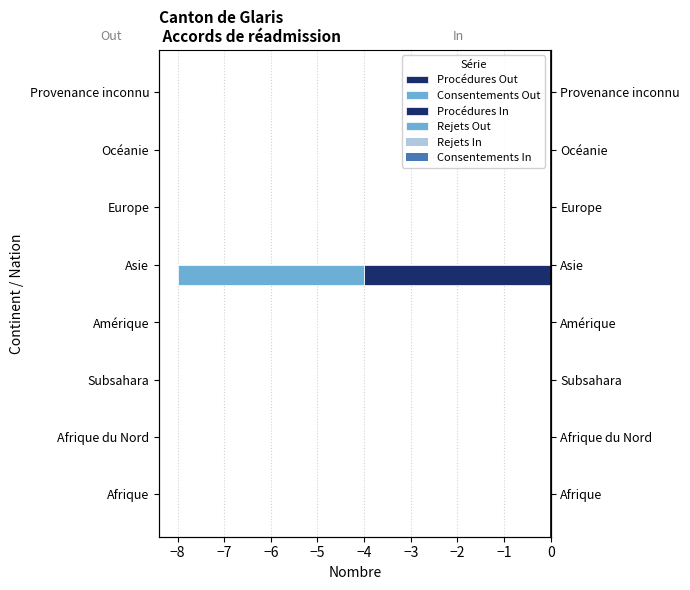

Between Subsahara and Océanie, which is larger?

Subsahara